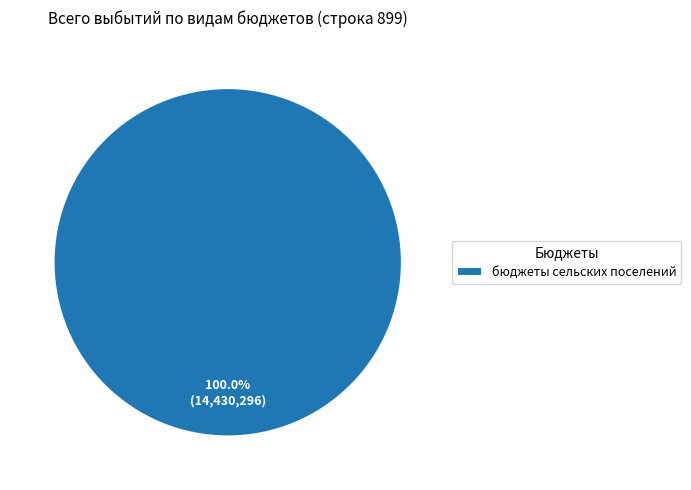

Does any single category account for the majority?

Yes